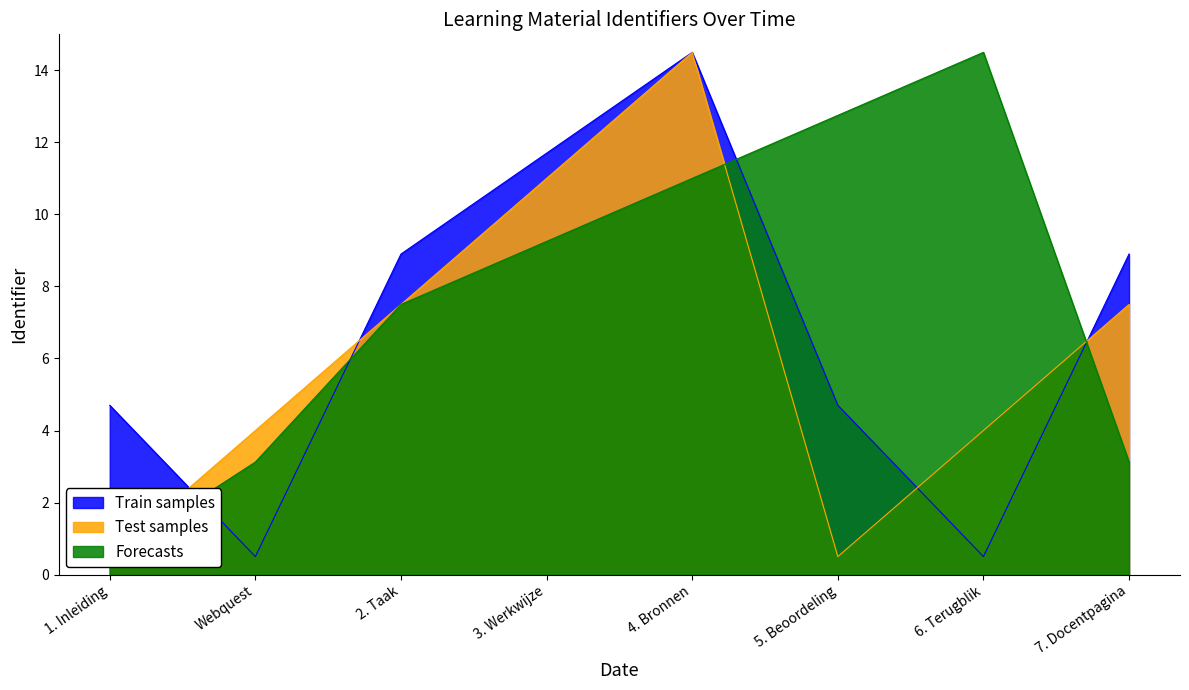

Which series has the largest total across all categories?

Forecasts